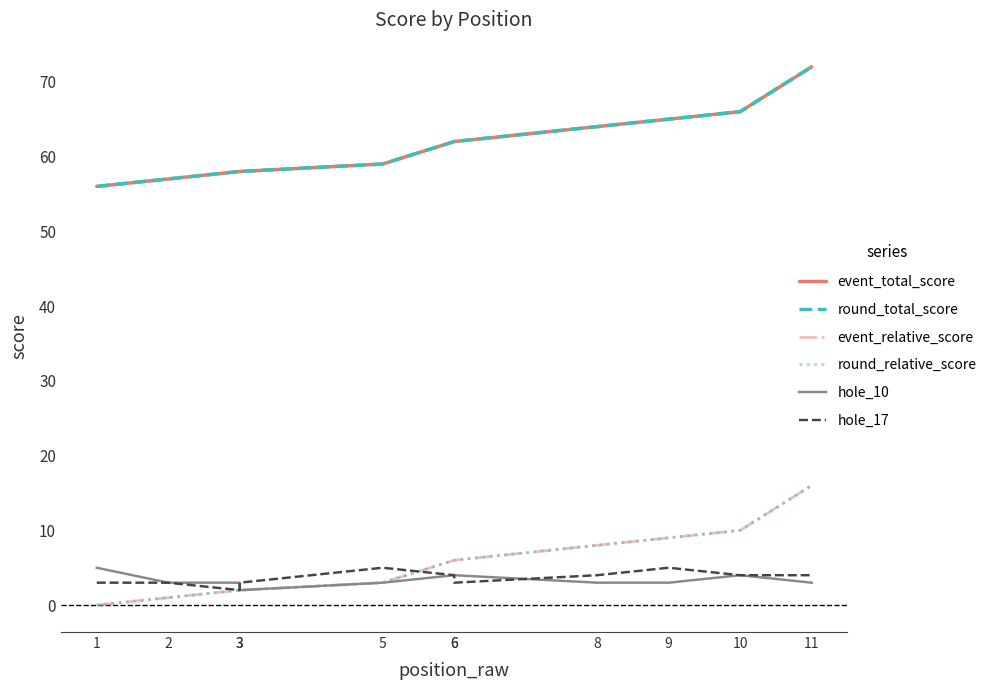

Reading left to right, list all the values displayed in this chart.

event_total_score: 1=56	2=57	3=58	3=58	5=59	6=62	6=62	8=64	9=65	10=66	11=72
round_total_score: 1=56	2=57	3=58	3=58	5=59	6=62	6=62	8=64	9=65	10=66	11=72
event_relative_score: 1=0	2=1	3=2	3=2	5=3	6=6	6=6	8=8	9=9	10=10	11=16
round_relative_score: 1=0	2=1	3=2	3=2	5=3	6=6	6=6	8=8	9=9	10=10	11=16
hole_10: 1=5	2=3	3=3	3=2	5=3	6=4	6=4	8=3	9=3	10=4	11=3
hole_17: 1=3	2=3	3=2	3=3	5=5	6=4	6=3	8=4	9=5	10=4	11=4